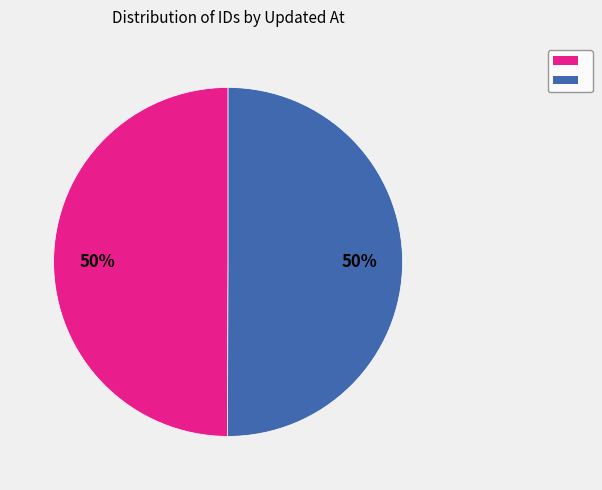

To the nearest percent, what is the average slice percentage?

50%